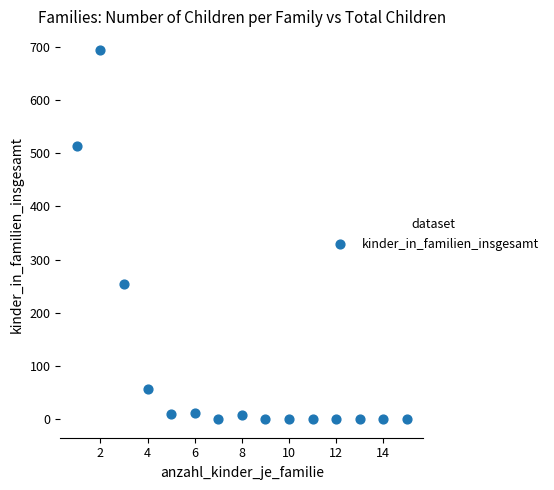

What Y value in the scatter plot is closest to 347?

255